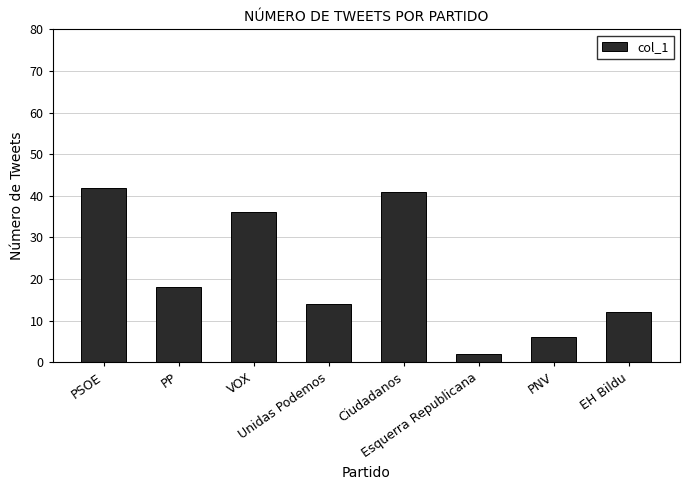

How many distinct data groups are displayed?

1